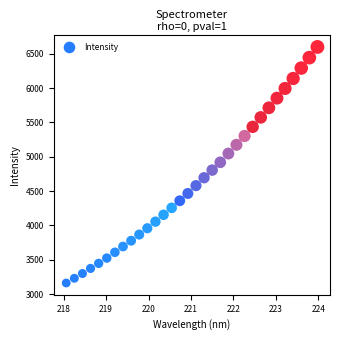

What is the range of X values (max minus min)?

5.9